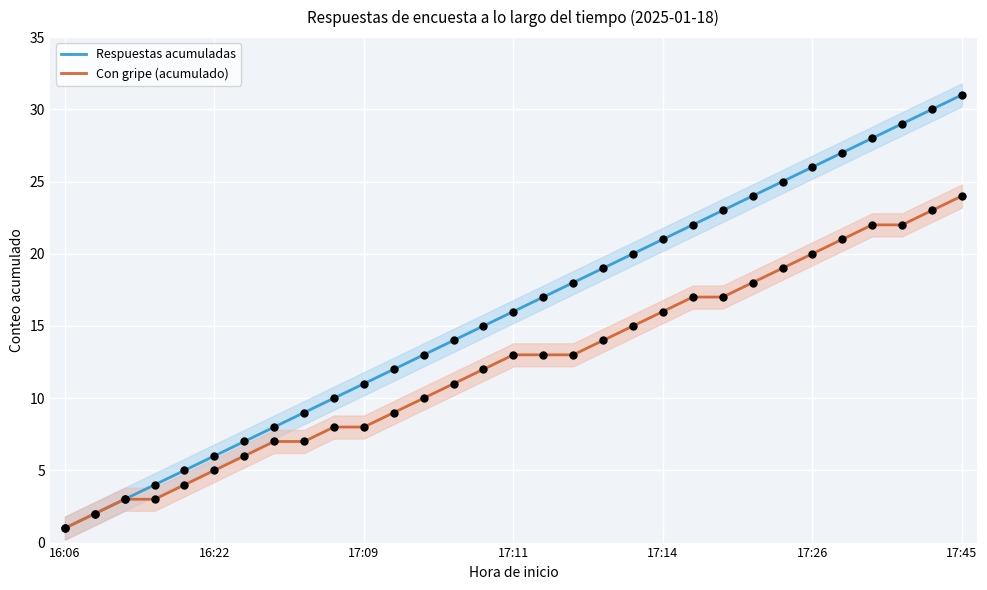

Which series has the largest Y range (max minus min)?

Respuestas acumuladas